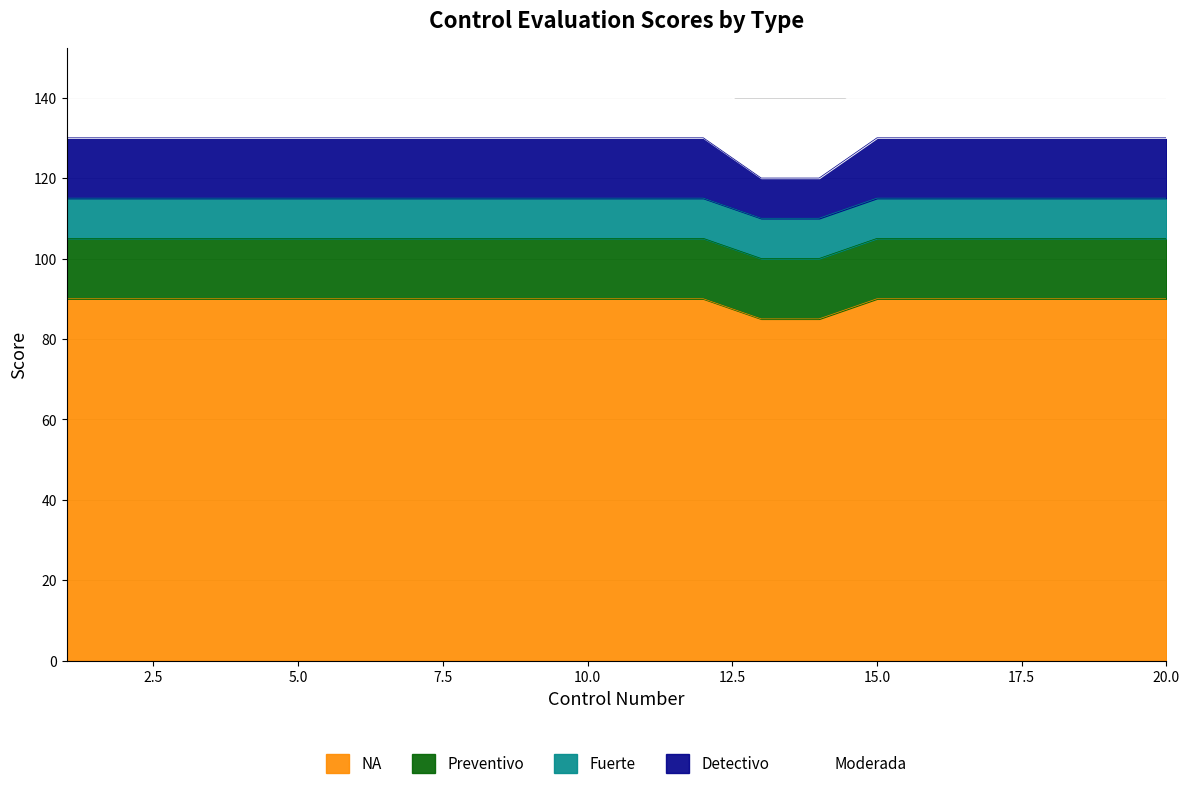

The value of Detectivo at 14 is 10. True or false?

True